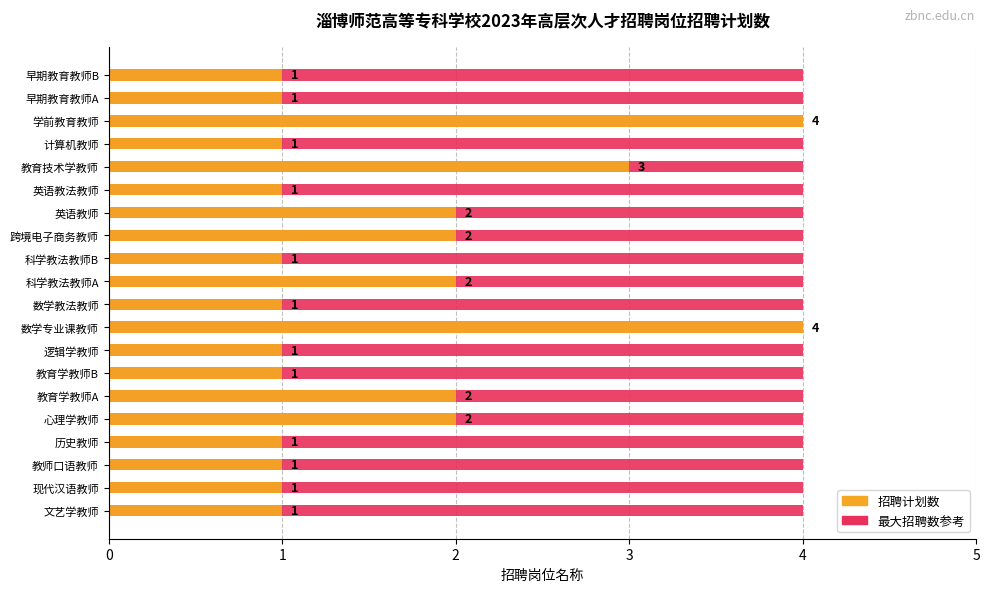

What is the difference between the maximum and minimum values in the 招聘计划数 series?

3.0